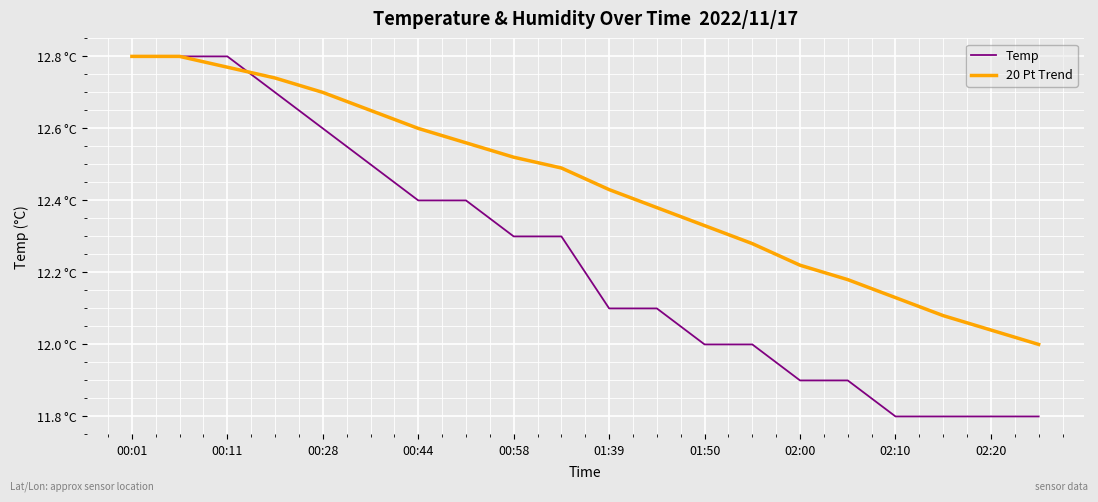

How many times do 20 Pt Trend and Temp cross each other?

1